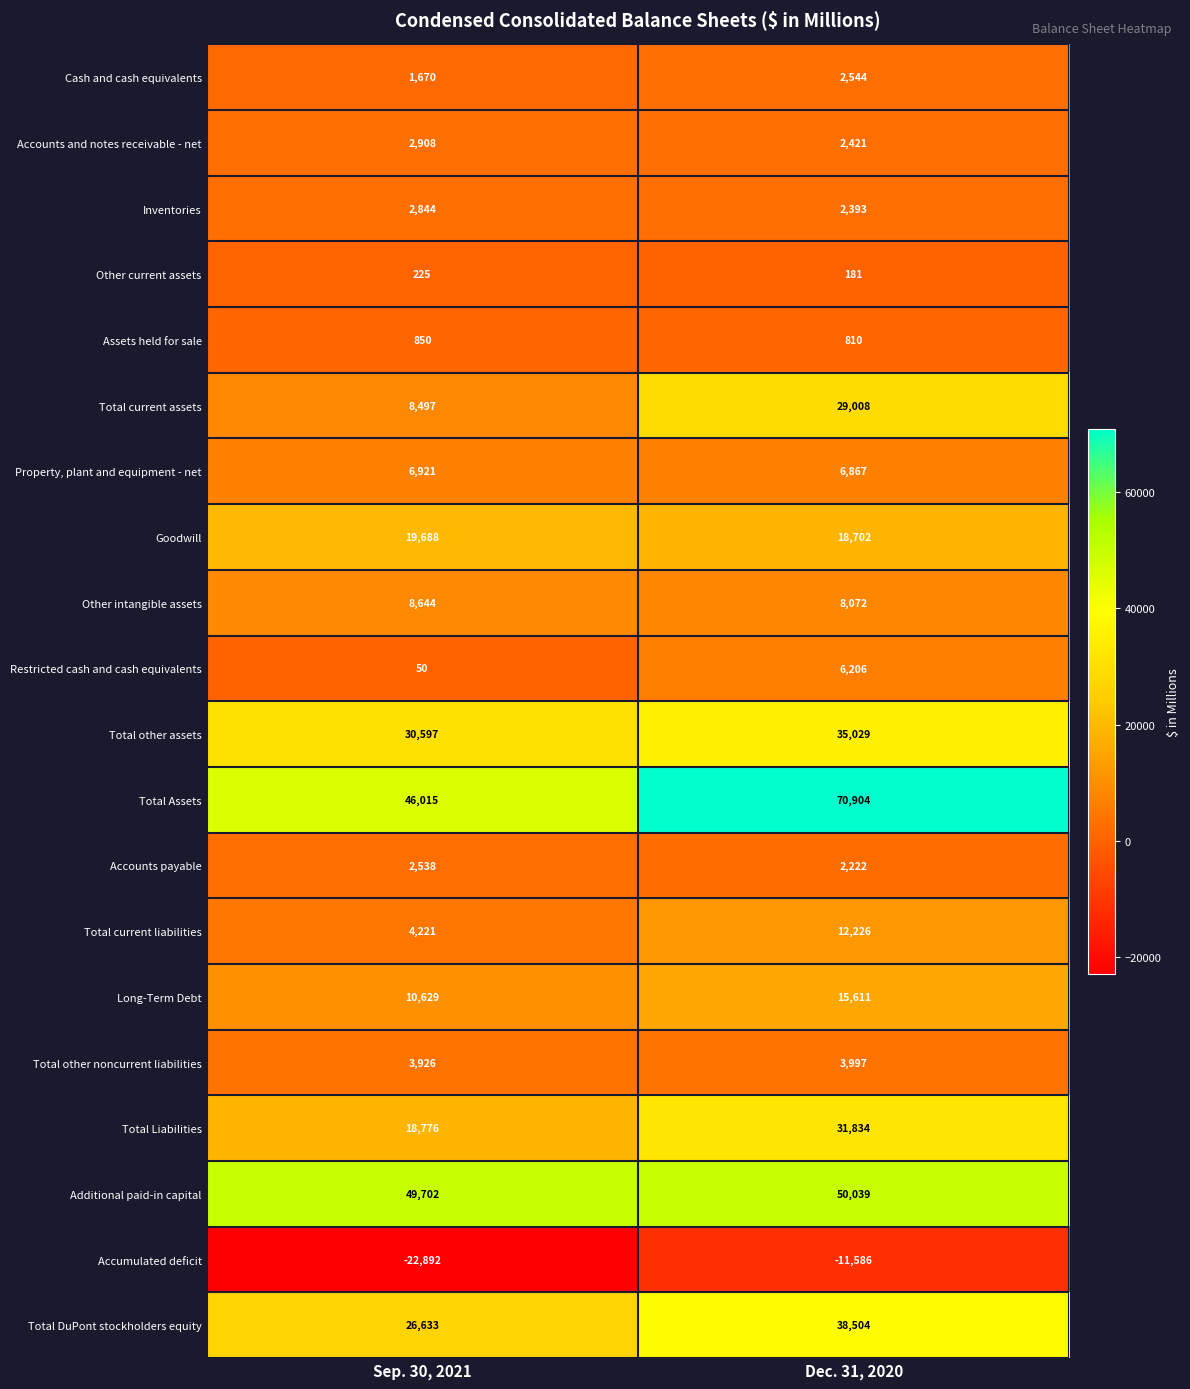

Rank the series at Sep. 30, 2021 from highest to lowest value.

Additional paid-in capital, Total Assets, Total other assets, Total DuPont stockholders equity, Goodwill, Total Liabilities, Long-Term Debt, Other intangible assets, Total current assets, Property, plant and equipment - net, Total current liabilities, Total other noncurrent liabilities, Accounts and notes receivable - net, Inventories, Accounts payable, Cash and cash equivalents, Assets held for sale, Other current assets, Restricted cash and cash equivalents, Accumulated deficit